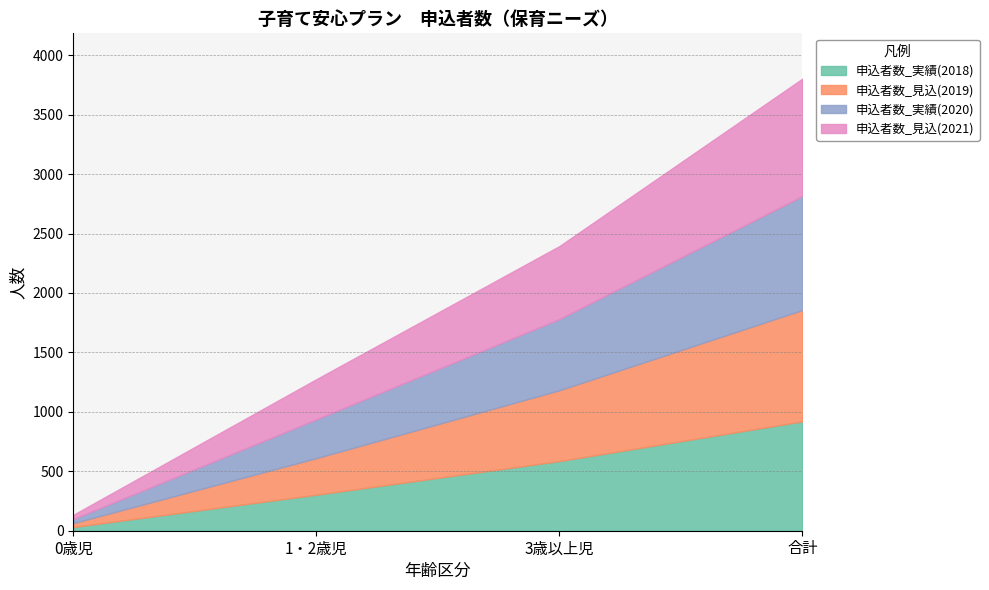

The value of 申込者数_見込(2021) at 0歳児 is 14. True or false?

False